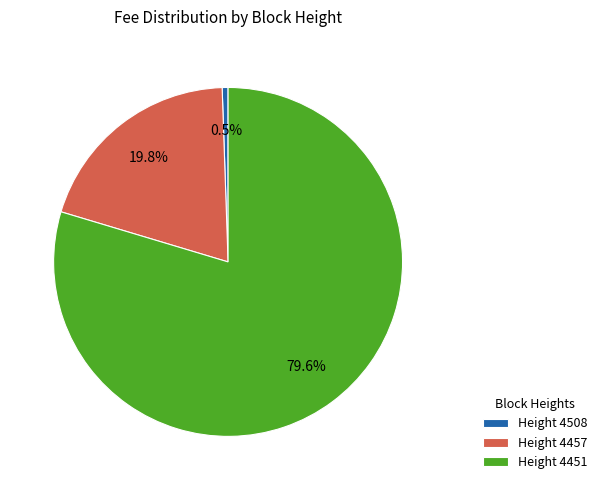

Which category has the smallest portion of the pie?

Height 4508